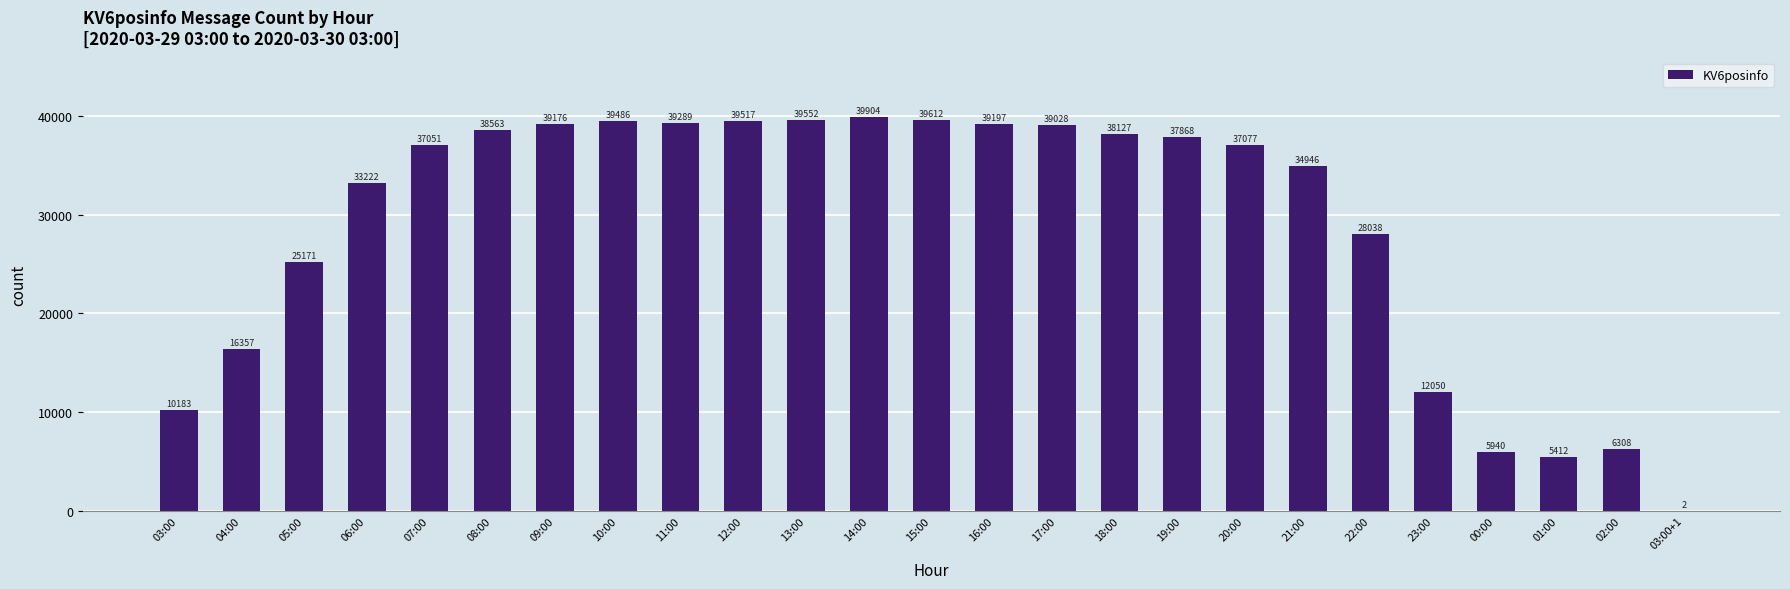

Reading left to right, what are all the values shown in this chart?

10183	16357	25171	33222	37051	38563	39176	39486	39289	39517	39552	39904	39612	39197	39028	38127	37868	37077	34946	28038	12050	5940	5412	6308	2